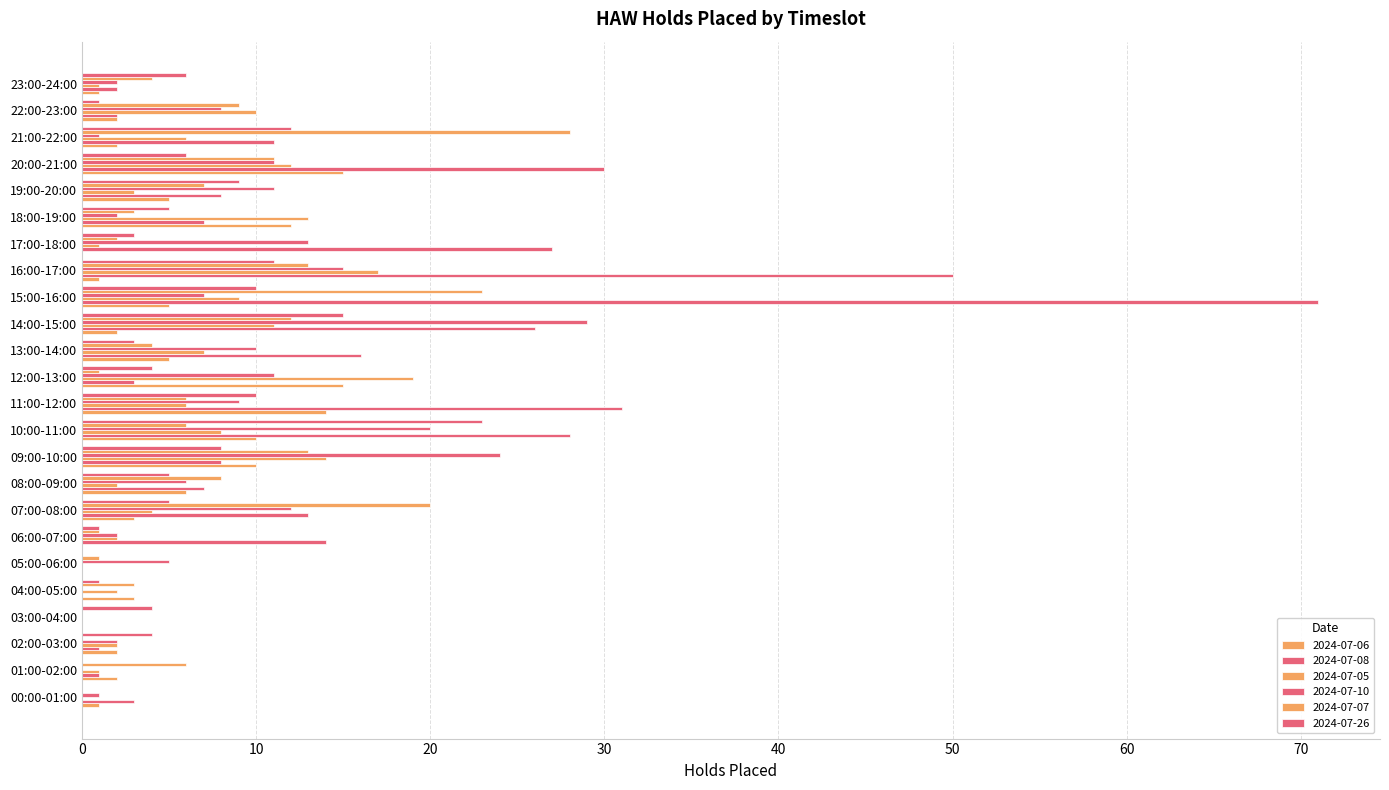

Count the number of data series in this chart.

6